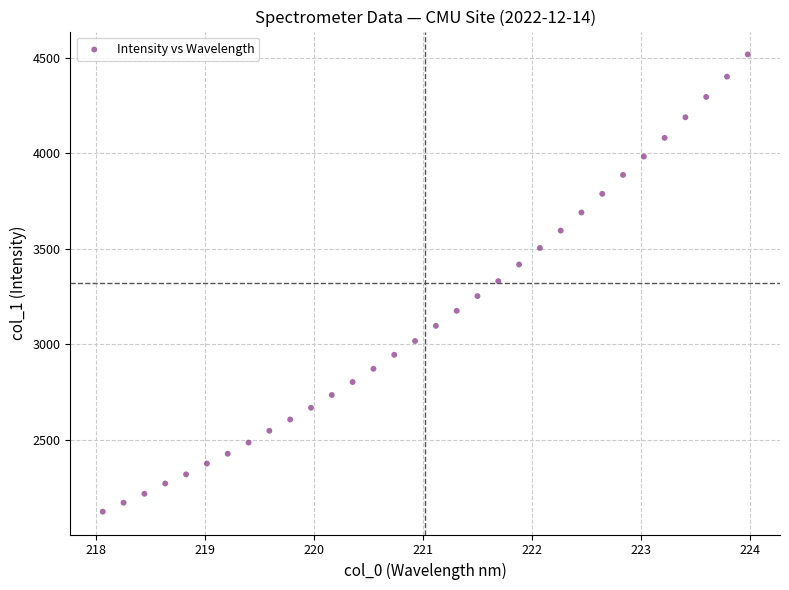

What is the range of X values (max minus min)?

5.9